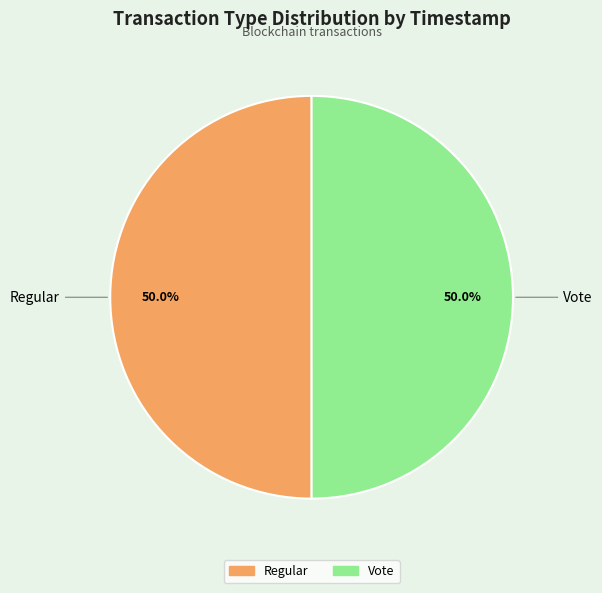

True or false: Regular accounts for 50% of the total.

True